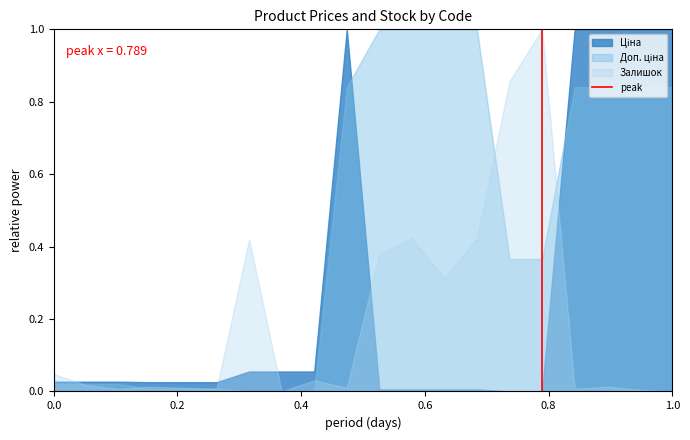

What is the greatest value displayed?

1.0